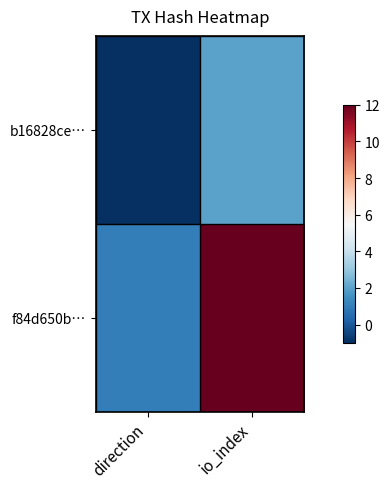

Which series changed the most between direction and io_index?

f84d650b…